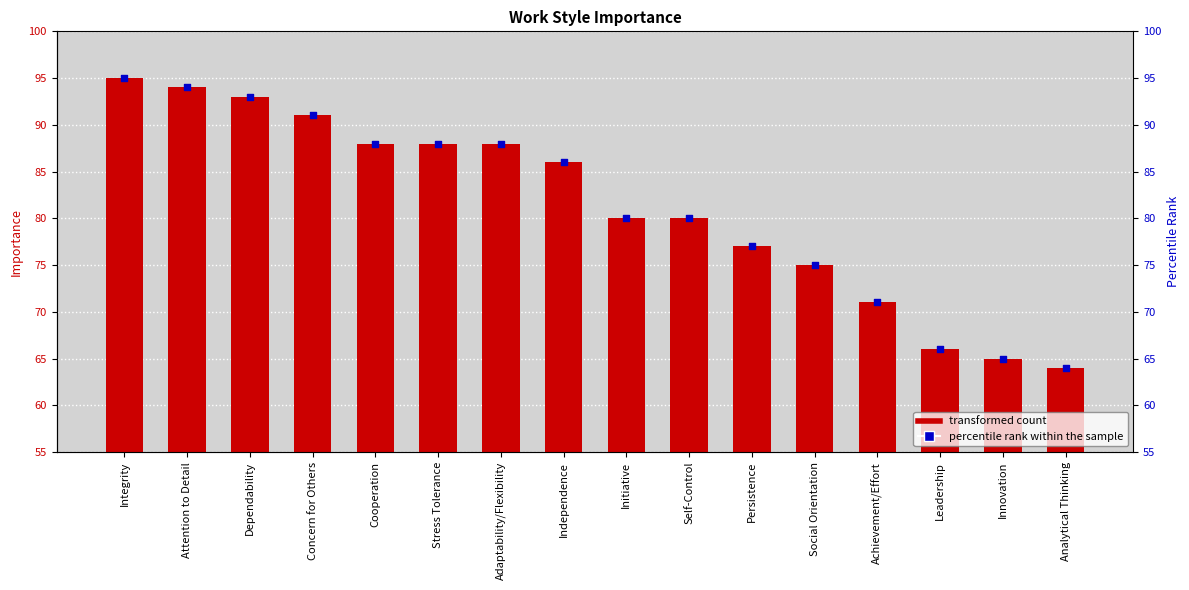

Is the value of percentile rank within the sample at Leadership greater than the value of Importance at Social Orientation?

No